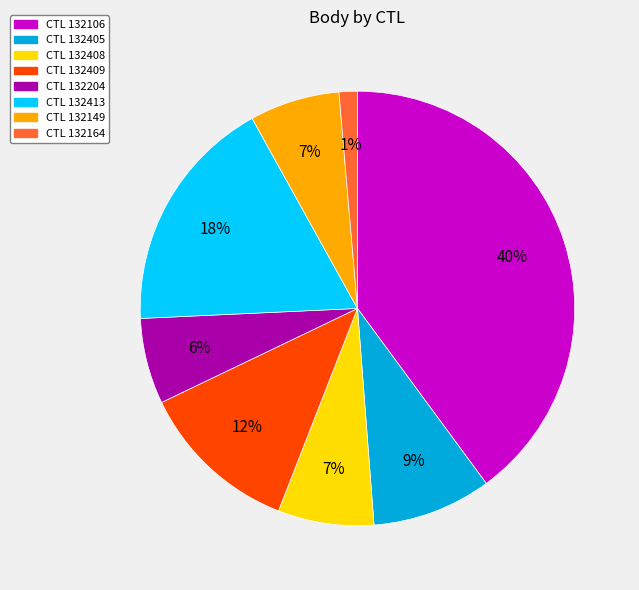

How many slices are in this pie chart?

8